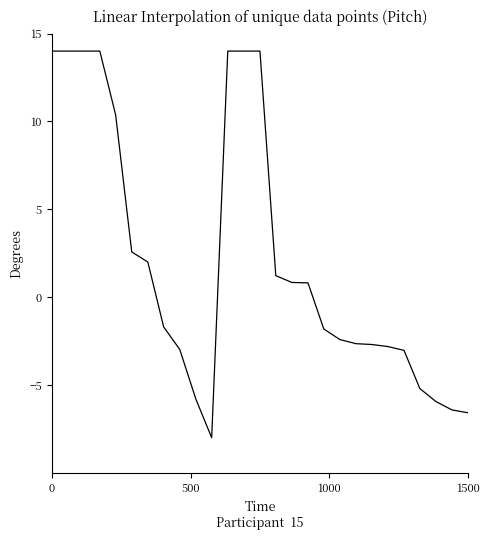

What is the maximum value shown in the chart?

14.0